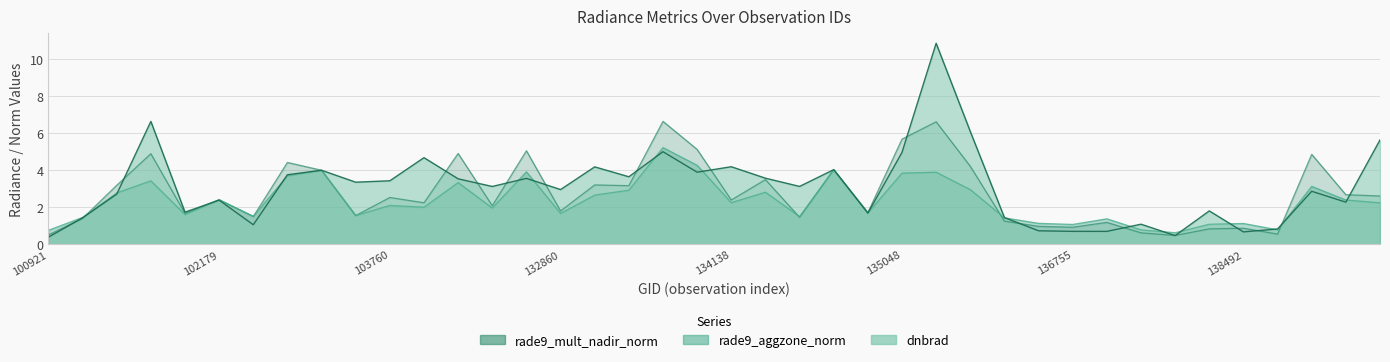

Reading right to left, transcribe all the data shown in this chart.

rade9_aggzone_norm: 2.2	2.4	3.1	0.8	1.1	1.1	0.6	0.8	1.4	1.1	1.1	1.4	2.9	3.9	3.8	1.7	4.0	1.5	2.8	2.2	4.3	5.2	2.9	2.7	1.7	3.9	2.0	3.3	2.0	2.1	1.6	4.0	3.7	1.5	2.4	1.6	3.4	2.8	1.5	0.8
rade9_mult_nadir_norm: 2.6	2.7	4.8	0.6	0.9	0.8	0.5	0.6	1.2	0.9	1.0	1.3	4.2	6.6	5.7	1.7	4.0	1.5	3.5	2.4	5.1	6.6	3.2	3.2	1.8	5.0	2.1	4.9	2.2	2.5	1.6	4.0	4.4	1.5	2.4	1.7	4.9	3.2	1.4	0.5
dnbrad: 5.6	2.3	2.9	0.8	0.7	1.8	0.5	1.1	0.7	0.7	0.7	1.4	6.1	10.8	5.0	1.7	4.0	3.1	3.6	4.2	3.9	5.0	3.6	4.2	3.0	3.6	3.1	3.5	4.7	3.4	3.3	4.0	3.7	1.1	2.4	1.7	6.6	2.7	1.4	0.4